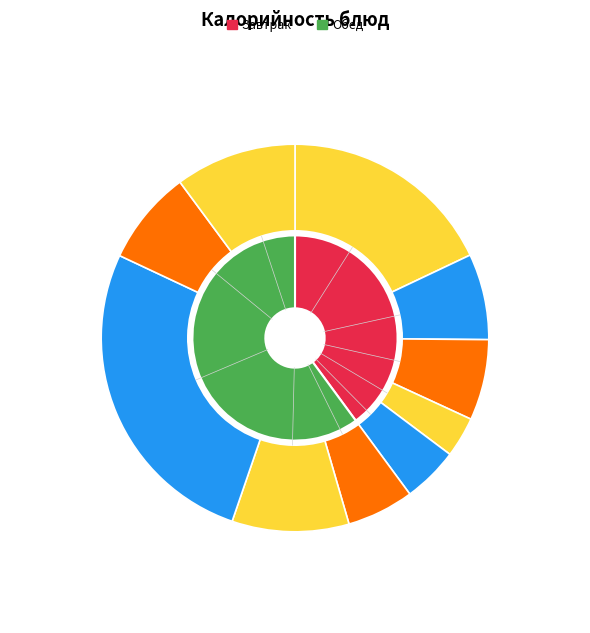

How many slices are in this pie chart?

10